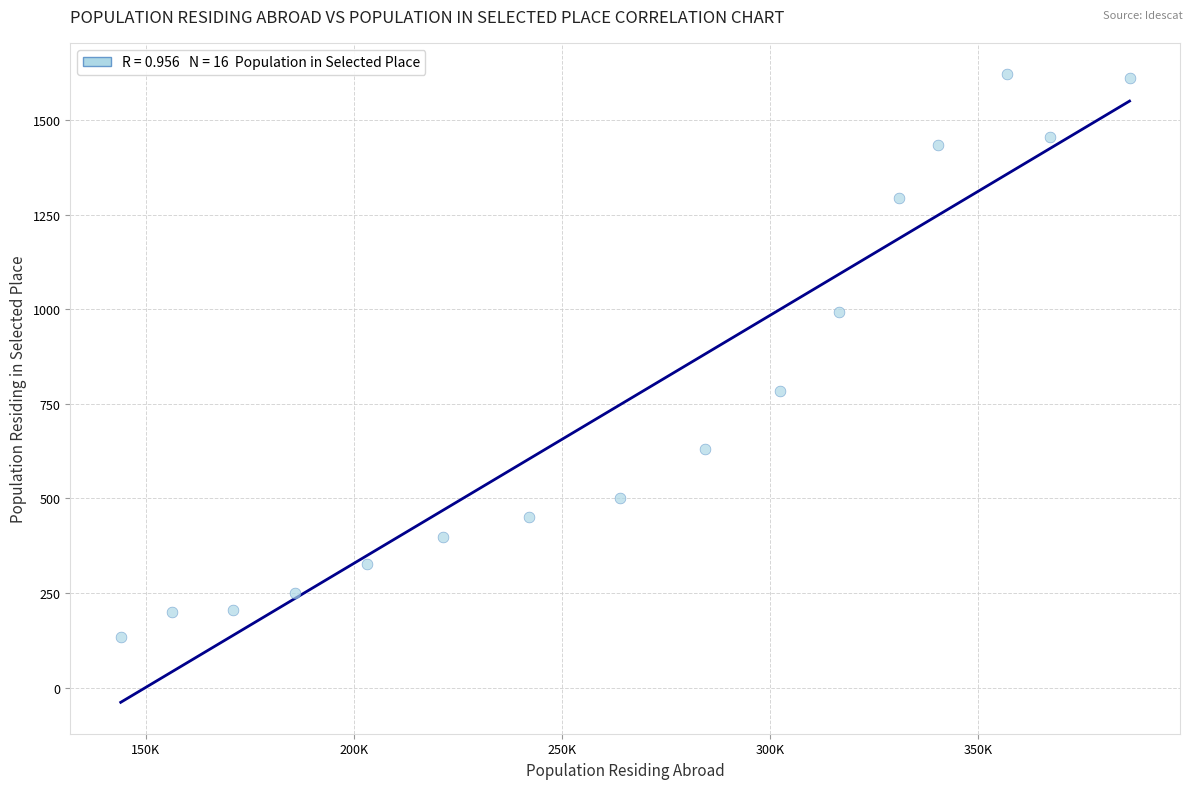

What Y value in the scatter plot is closest to 878?

783